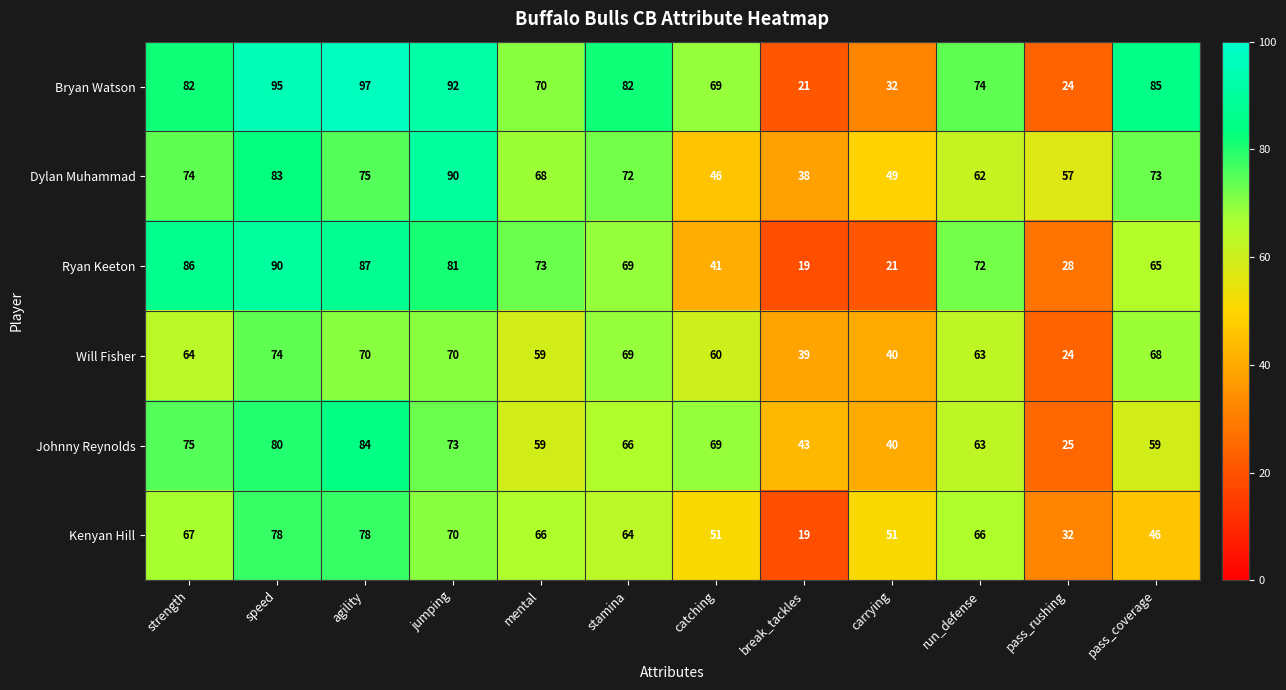

At which category is the sum across all series the highest?

speed